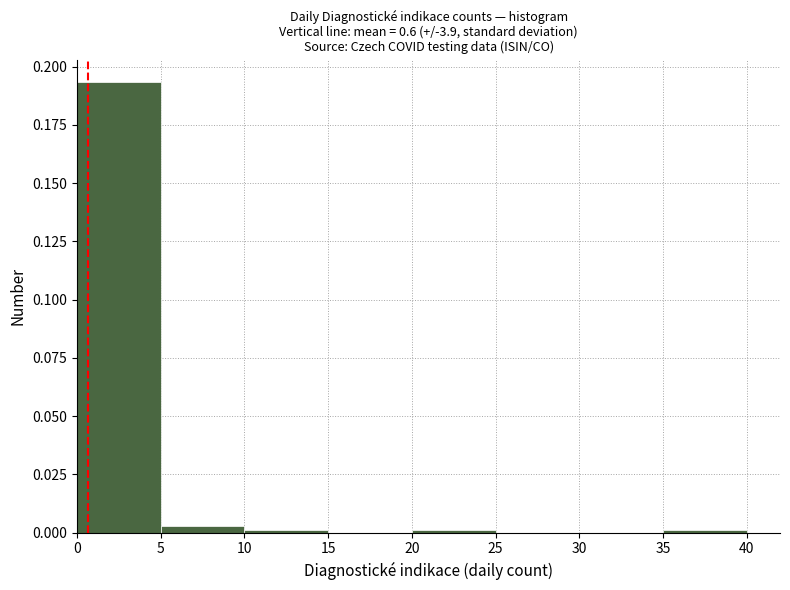

Which range on the x-axis has the tallest bar?

0 to 5